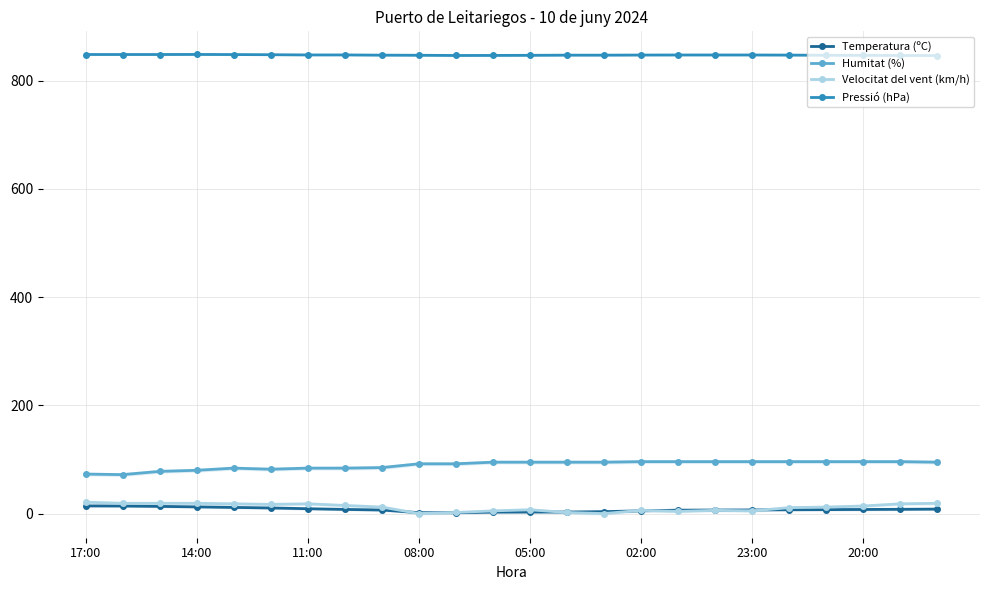

The Humitat (%) series shows 95.0 at 05:00. True or false?

True